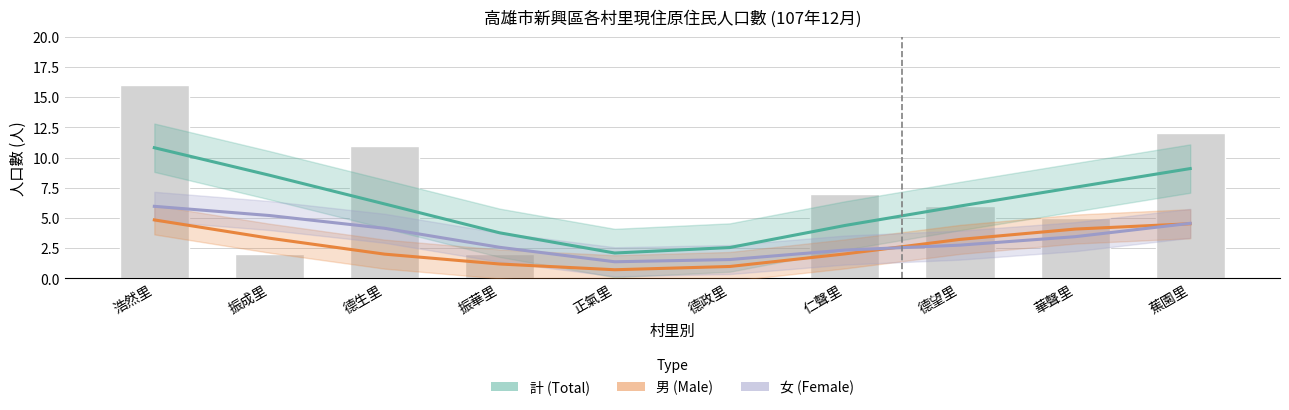

What is the difference between the highest and lowest values at 華聲里?

4.1